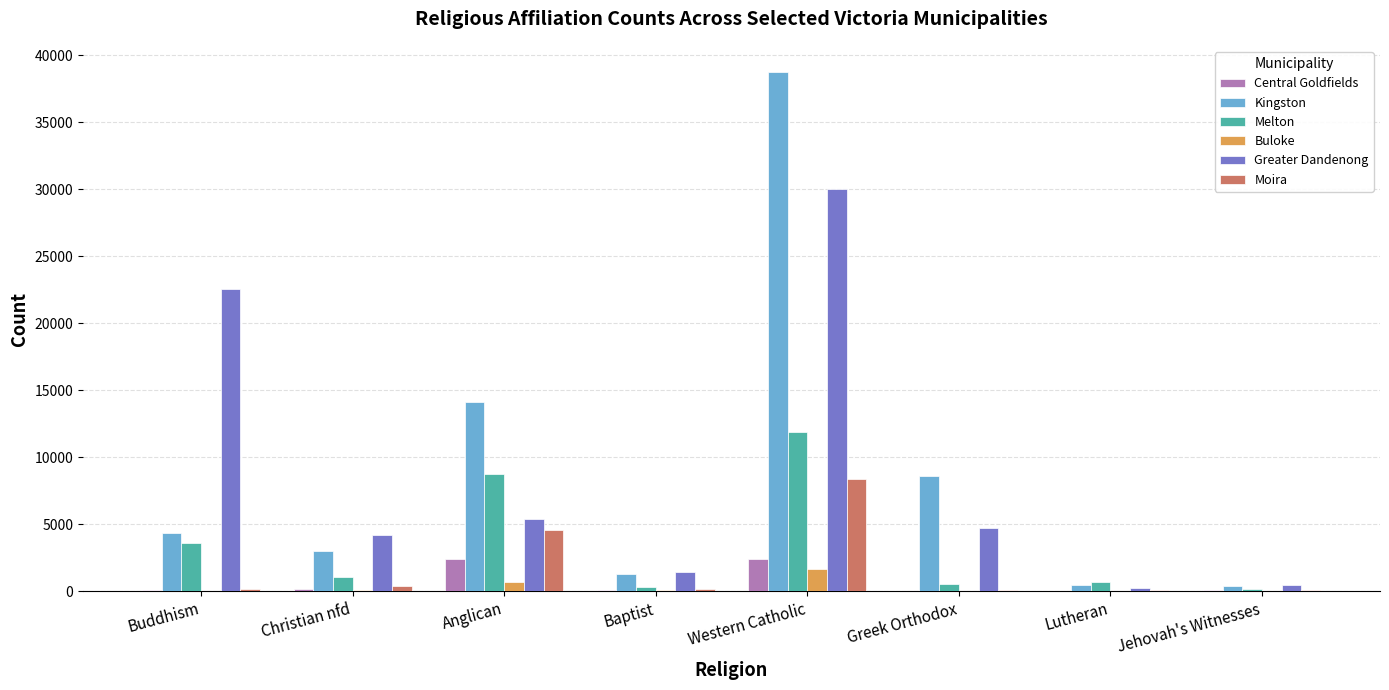

Count the number of data series in this chart.

6